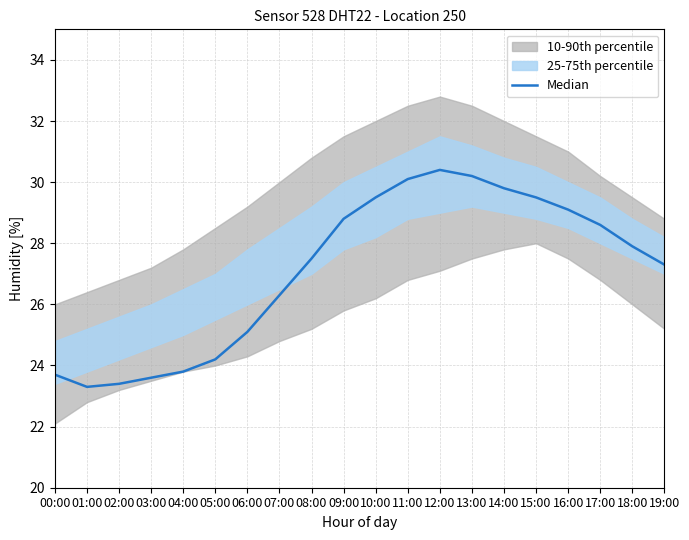

How many points are lower than both their immediate neighbors (excluding endpoints)?

1